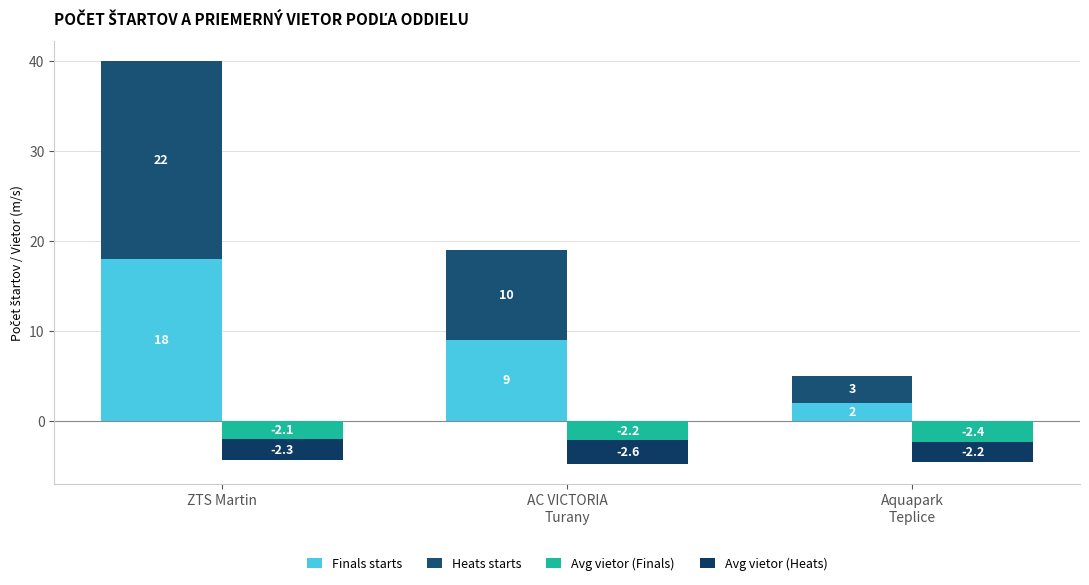

The Avg vietor (Heats) series shows -0.7 at Aquapark
Teplice. True or false?

False